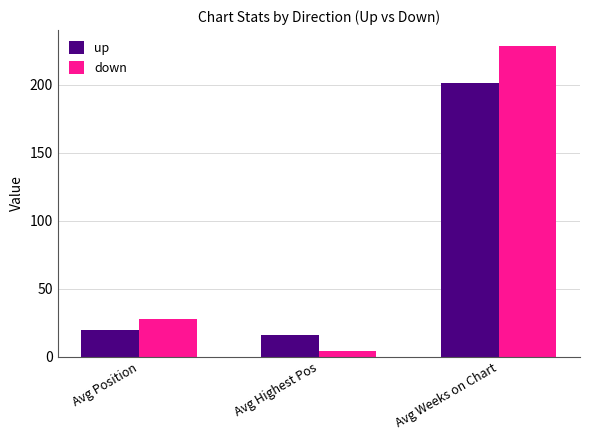

Does the chart contain any negative values?

No